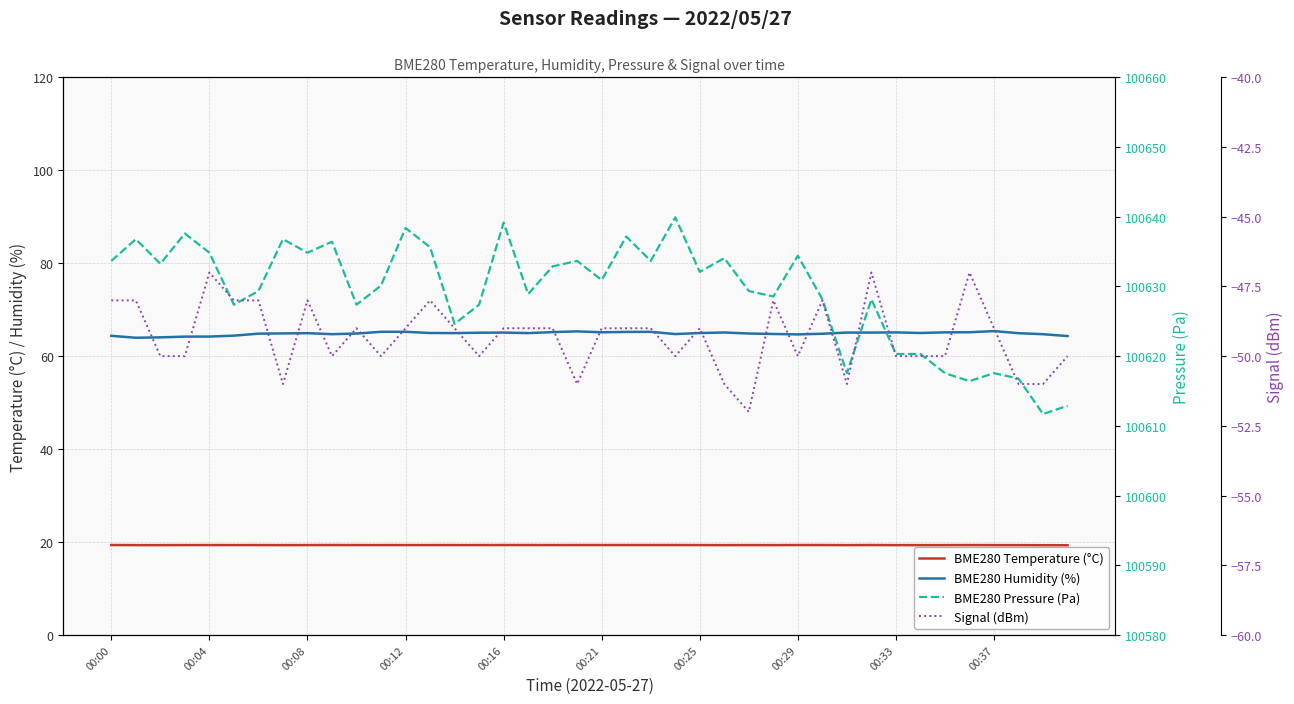

Reading right to left, what are all the values shown in this chart?

BME280 Temperature (°C): 19.3	19.3	19.3	19.3	19.3	19.3	19.3	19.3	19.4	19.3	19.4	19.4	19.3	19.3	19.3	19.3	19.4	19.4	19.4	19.4	19.4	19.3	19.4	19.4	19.3	19.3	19.3	19.3	19.3	19.3	19.4	19.3	19.3	19.3	19.3	19.3	19.3	19.3	19.3	19.4
BME280 Humidity (%): 64.3	64.7	64.9	65.4	65.1	65.1	65.0	65.1	65.1	65.1	64.8	64.7	64.8	64.9	65.1	65.0	64.8	65.2	65.2	65.1	65.3	65.2	65.0	65.1	65.0	65.0	65.0	65.2	65.2	64.9	64.7	64.9	64.9	64.8	64.4	64.2	64.2	64.0	64.0	64.4
BME280 Pressure (Pa): 100612.9	100611.7	100616.8	100617.6	100616.4	100617.6	100620.3	100620.3	100628.2	100617.6	100628.2	100634.4	100628.6	100629.3	100634.1	100632.1	100639.9	100633.7	100637.2	100630.9	100633.7	100632.9	100628.9	100639.2	100627.4	100624.6	100635.6	100638.4	100630.1	100627.4	100636.4	100634.8	100636.8	100629.3	100627.4	100634.8	100637.6	100633.2	100636.8	100633.7
Signal (dBm): -50.0	-51.0	-51.0	-49.0	-47.0	-50.0	-50.0	-50.0	-47.0	-51.0	-48.0	-50.0	-48.0	-52.0	-51.0	-49.0	-50.0	-49.0	-49.0	-49.0	-51.0	-49.0	-49.0	-49.0	-50.0	-49.0	-48.0	-49.0	-50.0	-49.0	-50.0	-48.0	-51.0	-48.0	-48.0	-47.0	-50.0	-50.0	-48.0	-48.0